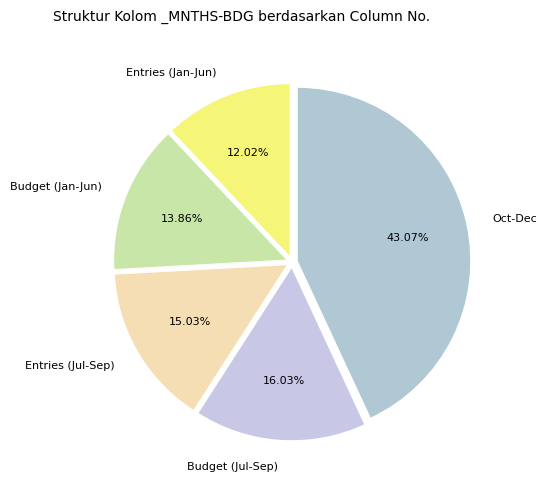

Is there any slice that represents more than half of the pie?

No